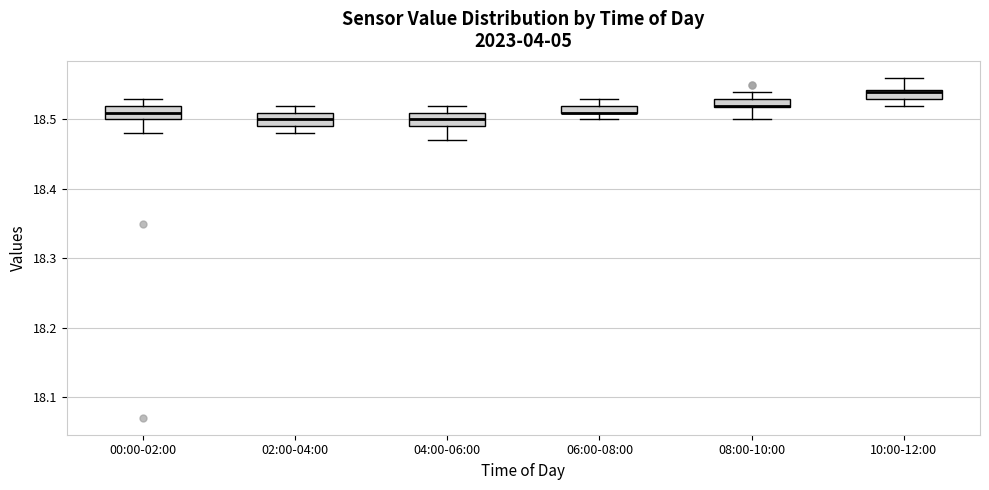

Where does the median line of the box for 02:00-04:00 sit on the y-axis? The values are not printed on the chart, so give them approximately, as read against the axis.

18.50